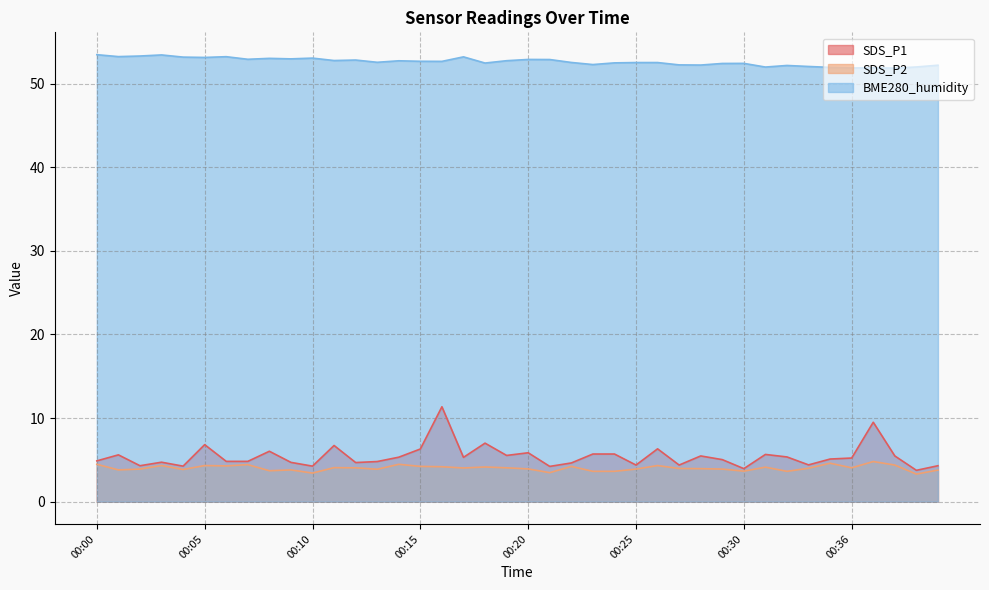

What is the value of the SDS_P2 point at the 25th from the left?

3.6